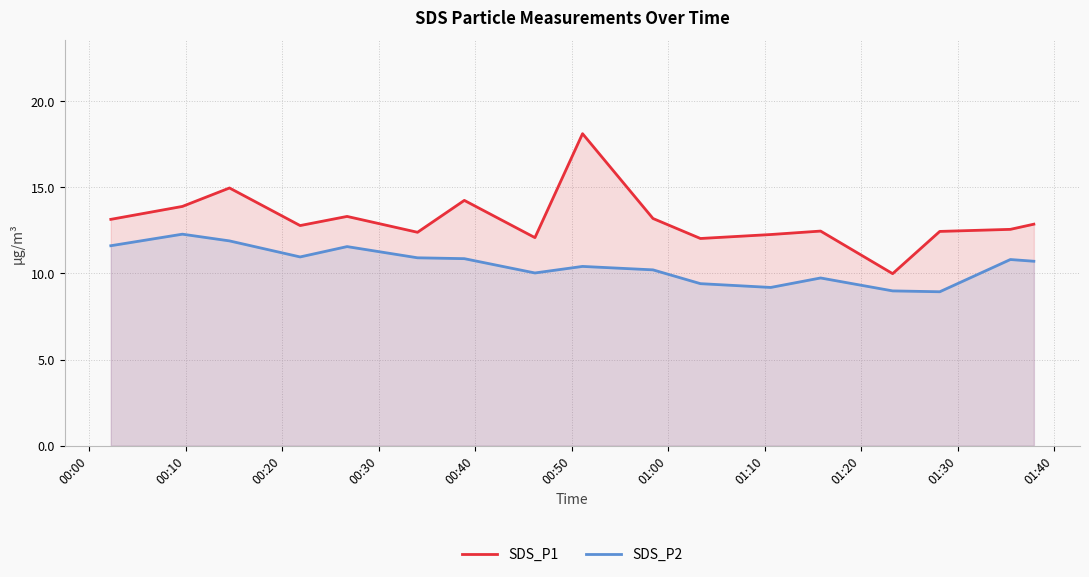

Which series has the largest total across all categories?

SDS_P1